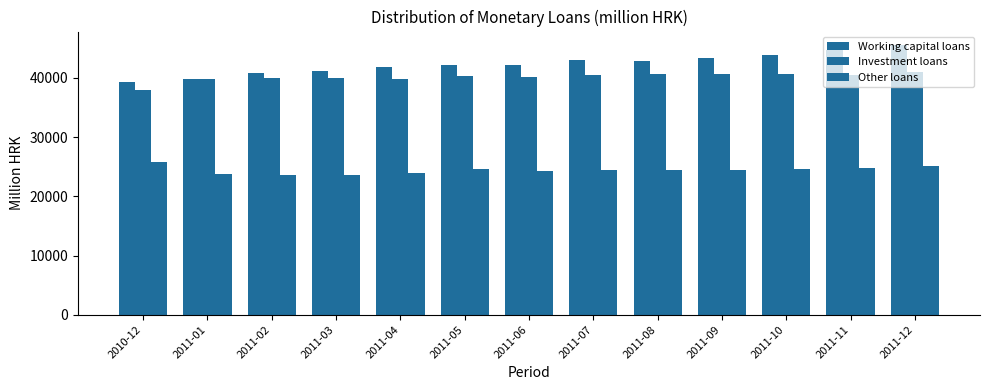

What is the difference between the highest and lowest values at 2011-04?

17980.8